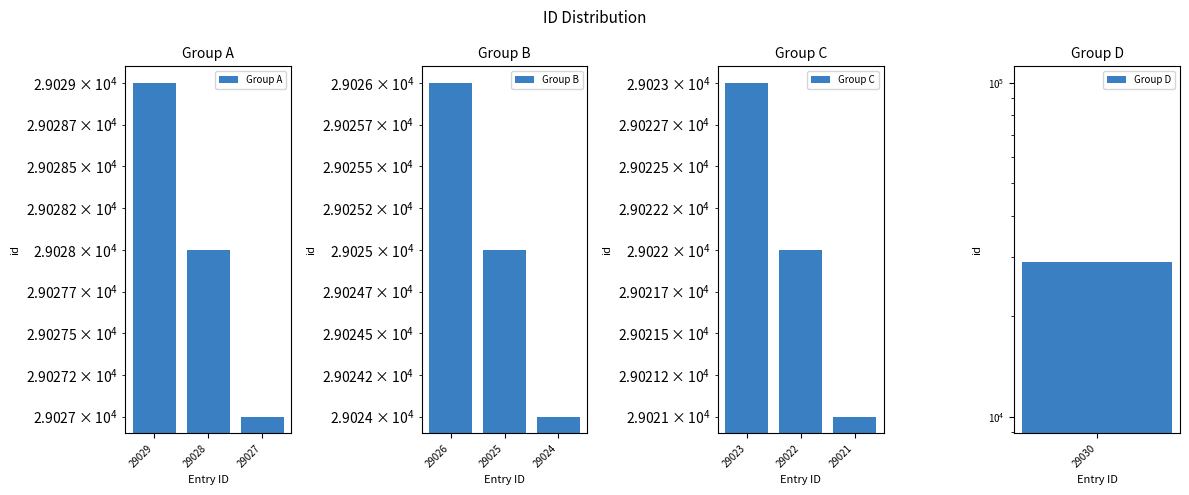

Which series has the largest range (max minus min)?

Group A